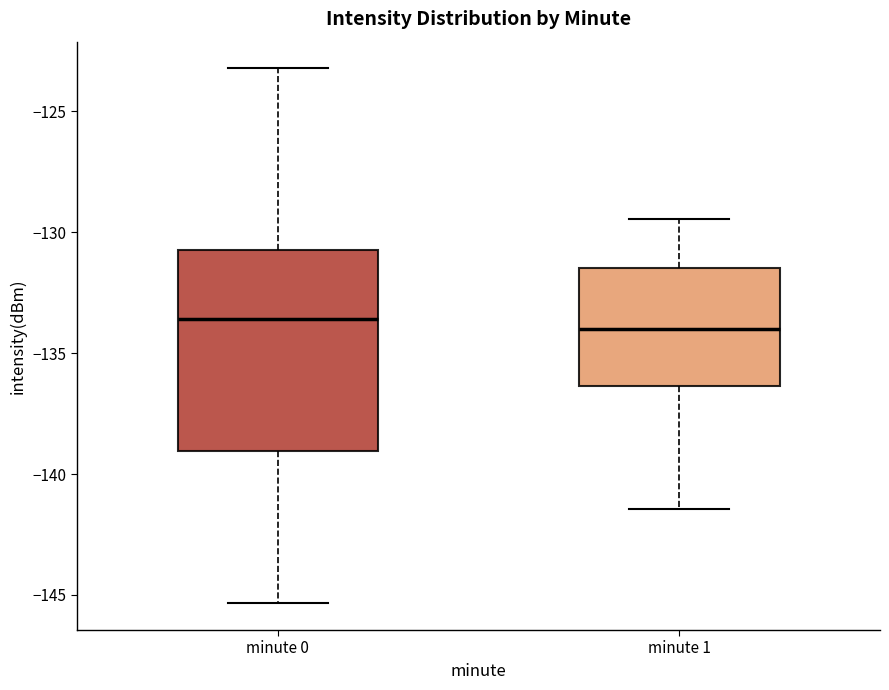

Reading left to right, transcribe this box plot: for each box, give where its median line is, the range the box spans, and where its two whiskers end, as read against the y-axis. The values are not printed on the chart, so give them approximately, as read against the axis.

minute 0: median -133.5, box -139.0 to -130.5, whiskers -145.5 to -123.0
minute 1: median -134.0, box -136.5 to -131.5, whiskers -141.5 to -129.5